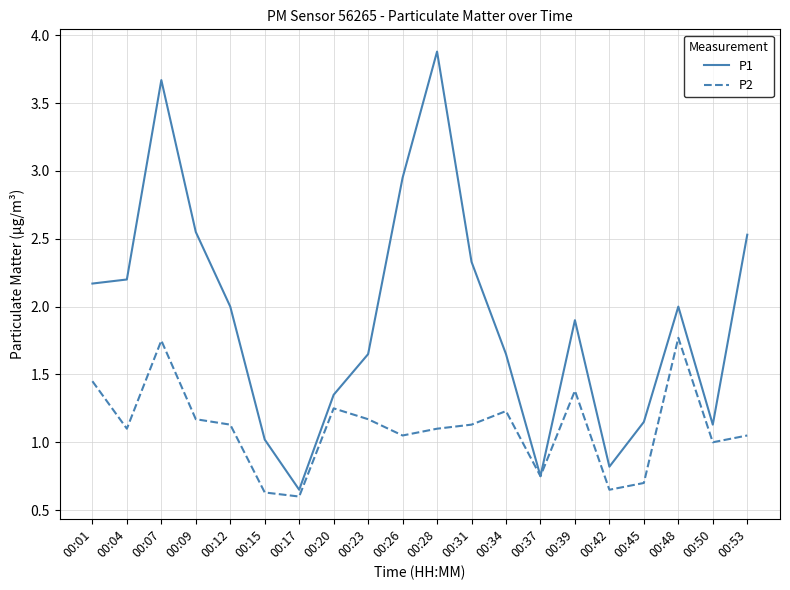

At which category does P1 reach its first local valley?

00:17